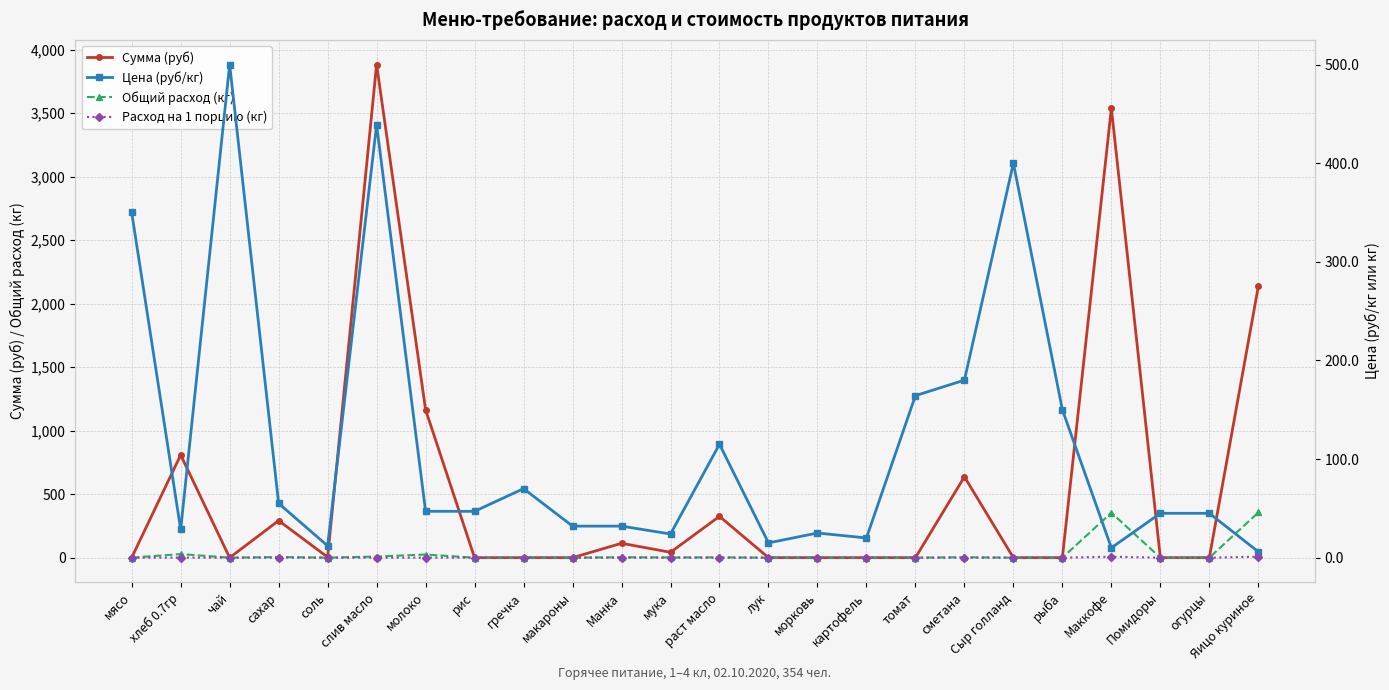

At which category does Расход на 1 порцию (кг) reach its first local valley?

чай